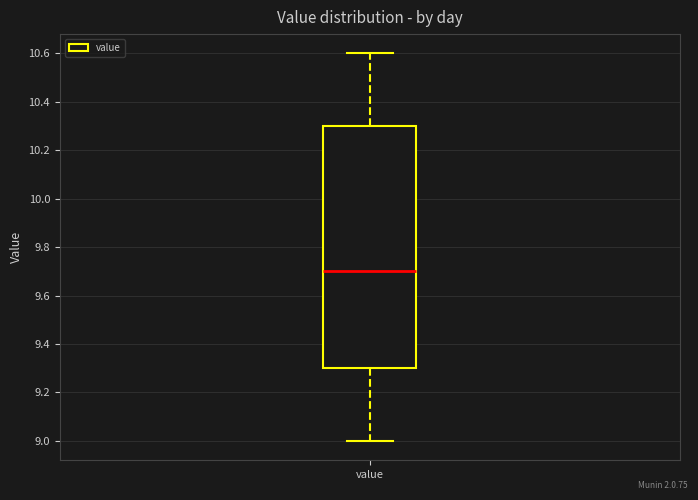

Where does the lower whisker of the box for value end on the y-axis? The values are not printed on the chart, so give them approximately, as read against the axis.

9.0